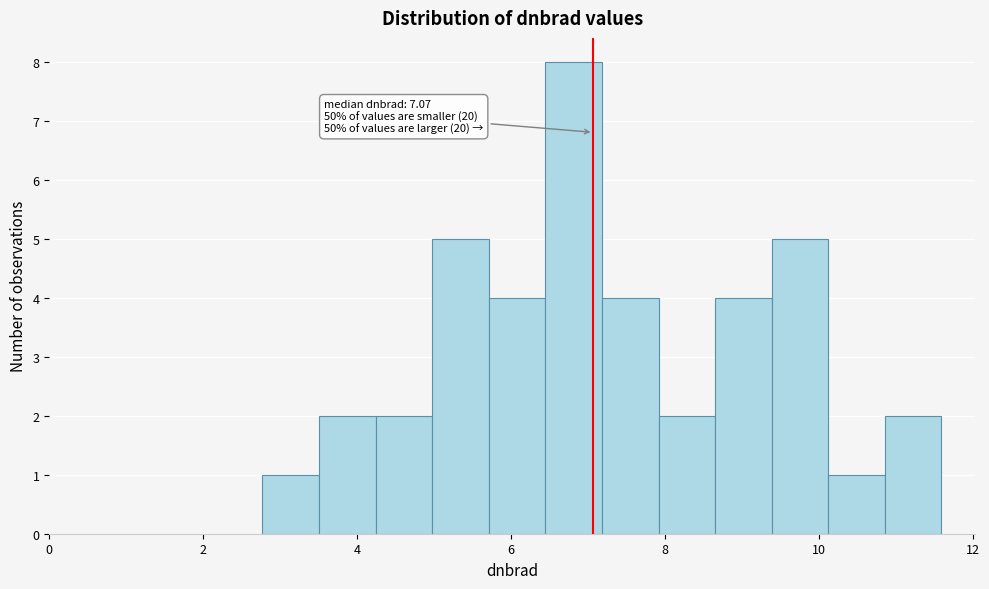

Read against the x-axis, roughly where is the centre of the tallest bar?

6.8